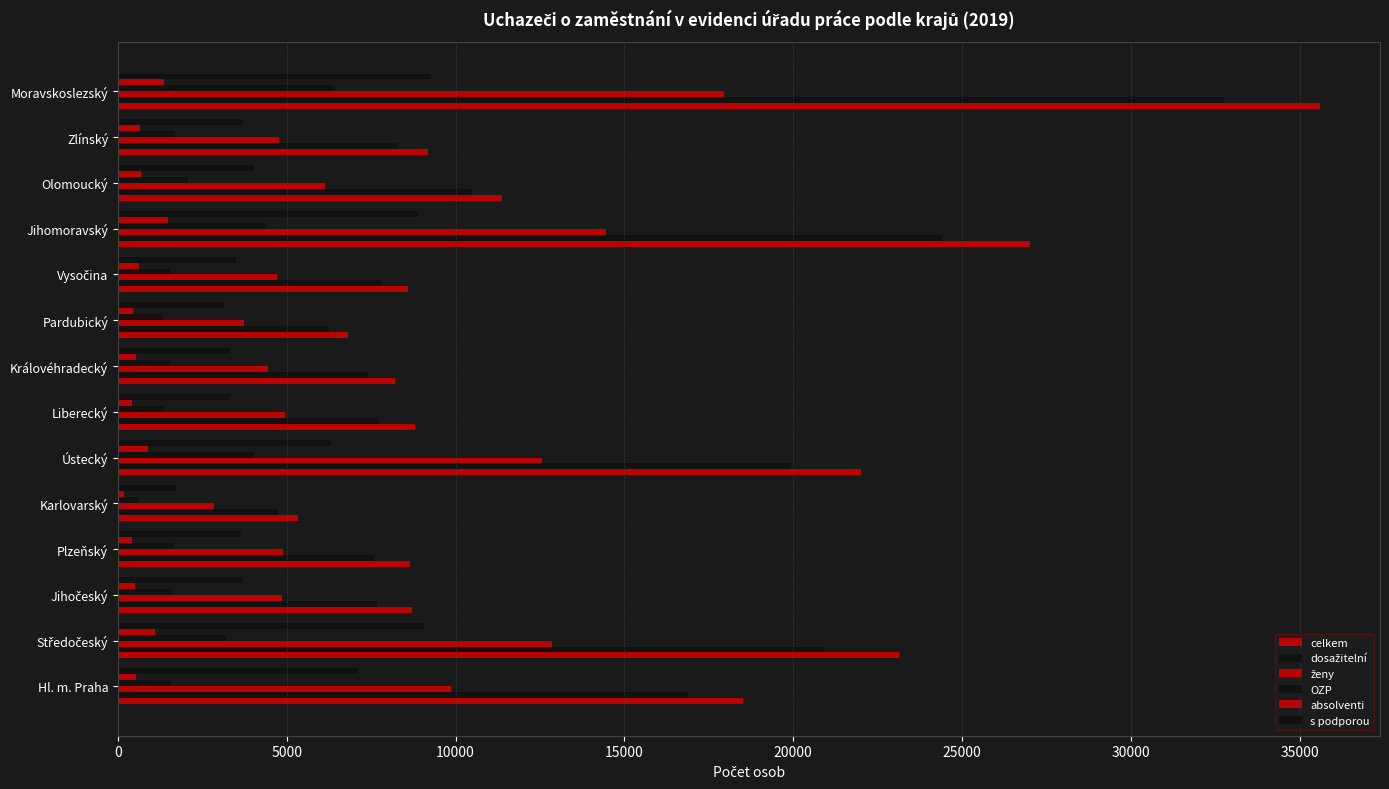

How many categories are shown in the chart?

14